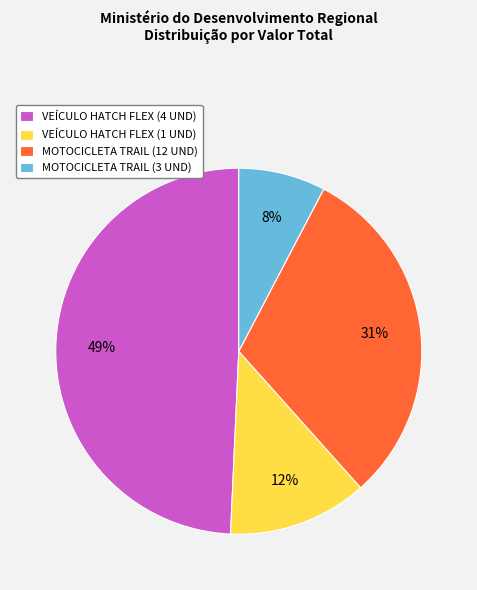

To the nearest percent, what portion does VEÍCULO HATCH FLEX (1 UND) represent?

12%